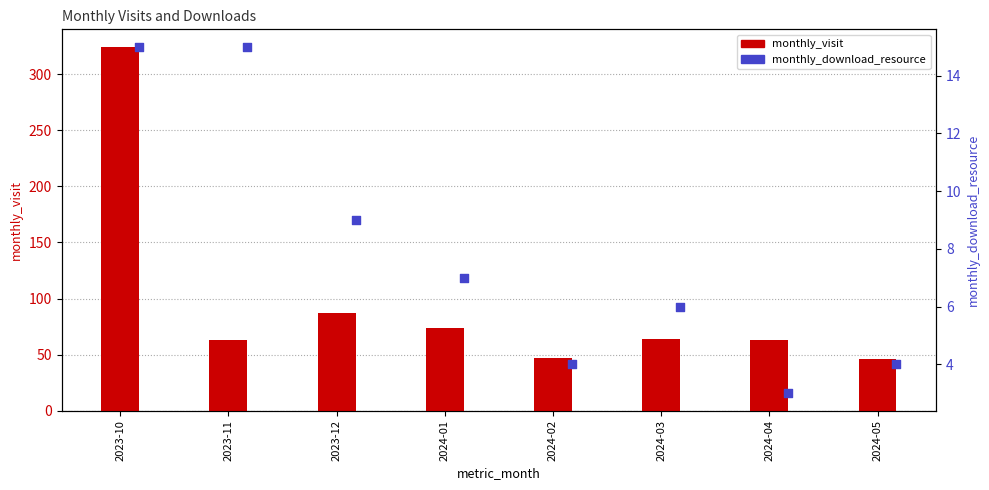

Which series contains the highest Y value?

monthly_visit